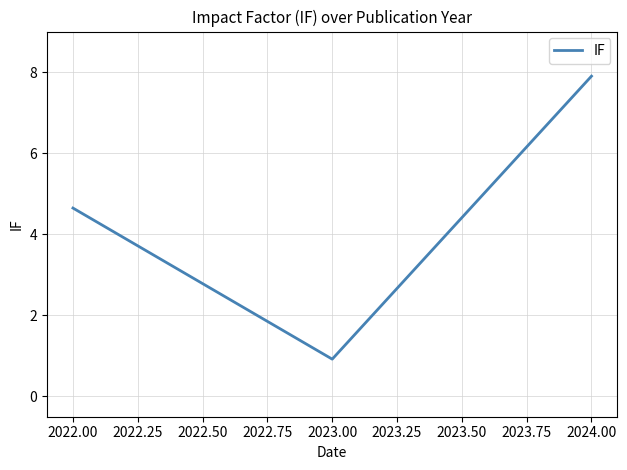

Count the number of categories in the chart.

3